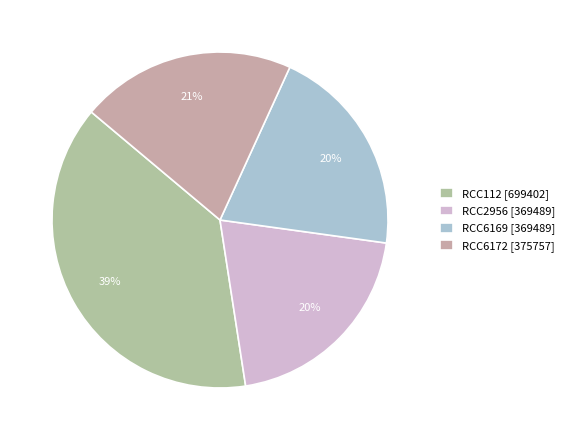

To the nearest percent, what percentage of the pie is RCC6169?

20%